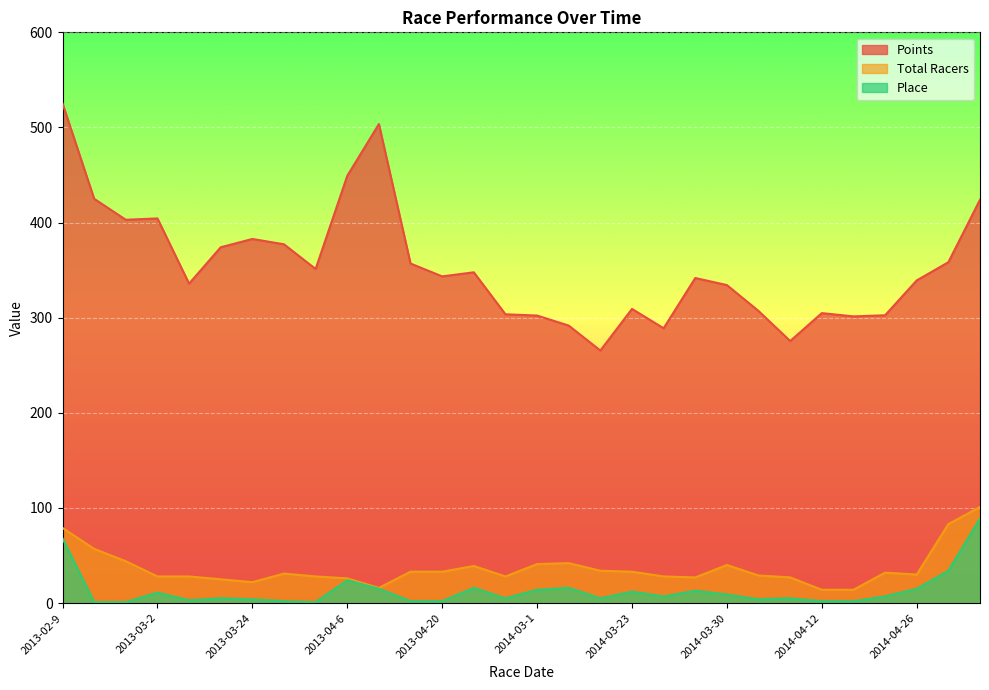

What is the sum of the Points values at 2013-04-6 and 2014-03-1?

751.4